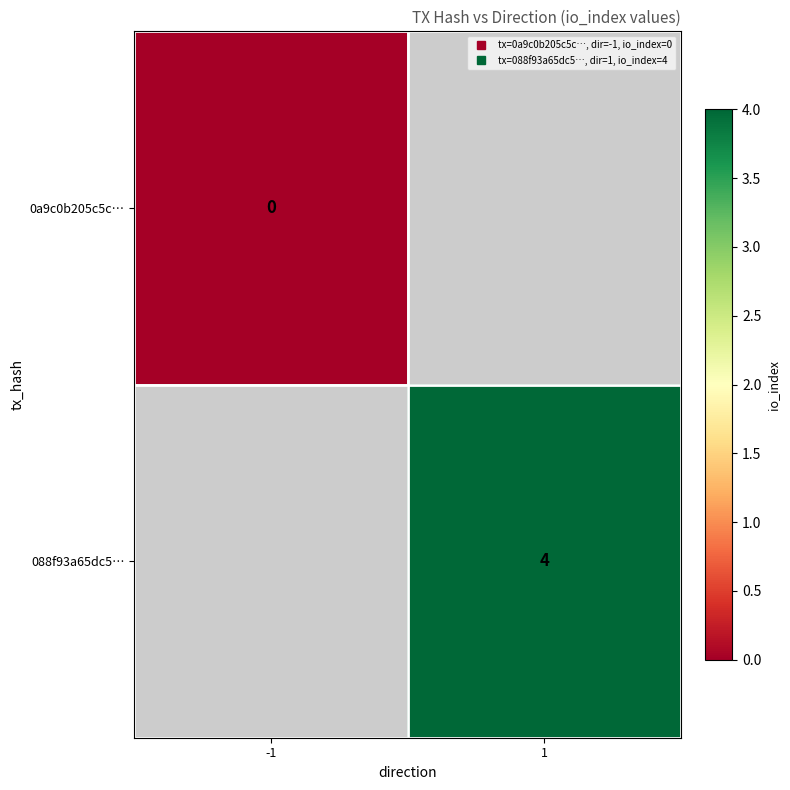

Between 1 and -1, which is larger?

-1